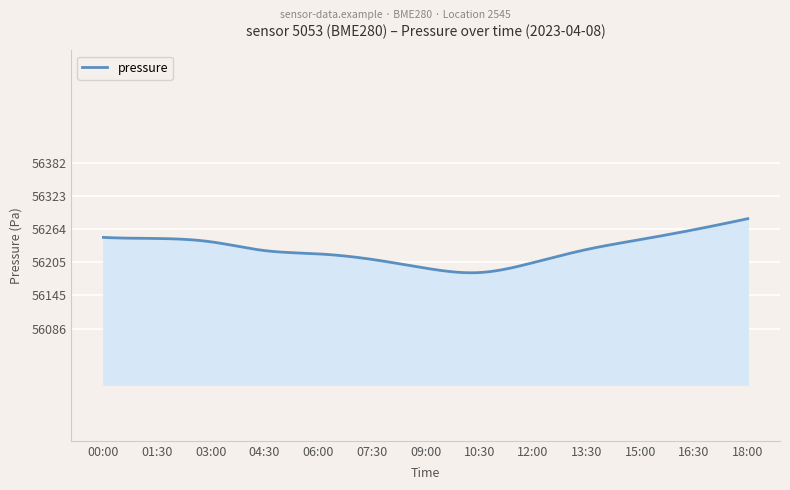

What is the difference between the maximum and minimum values?

96.5